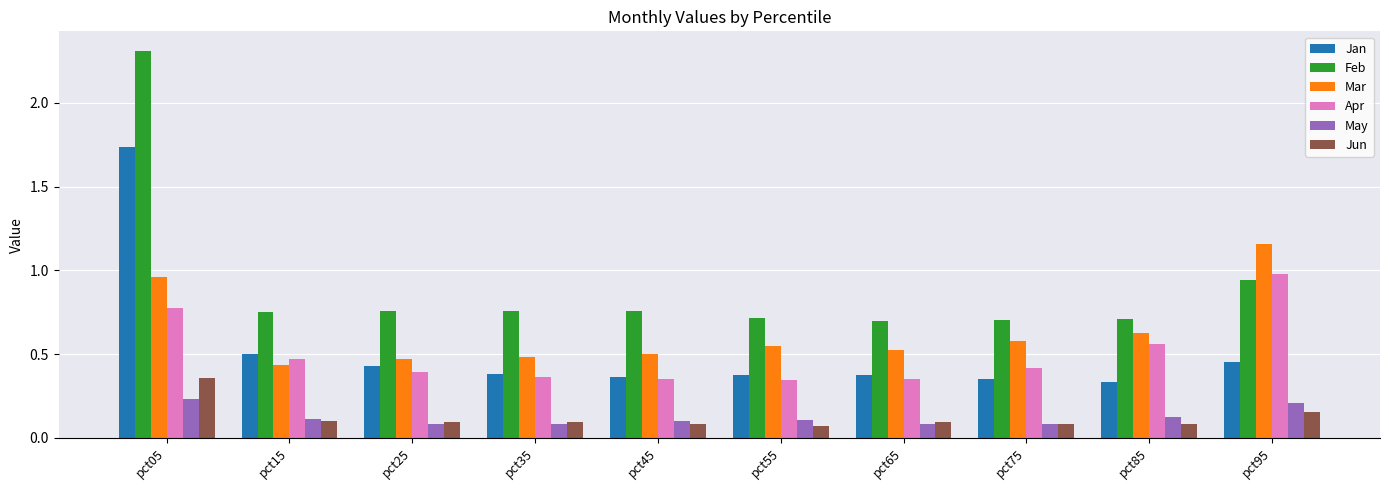

Rank the series by their maximum value, from lowest to highest.

May, Jun, Apr, Mar, Jan, Feb